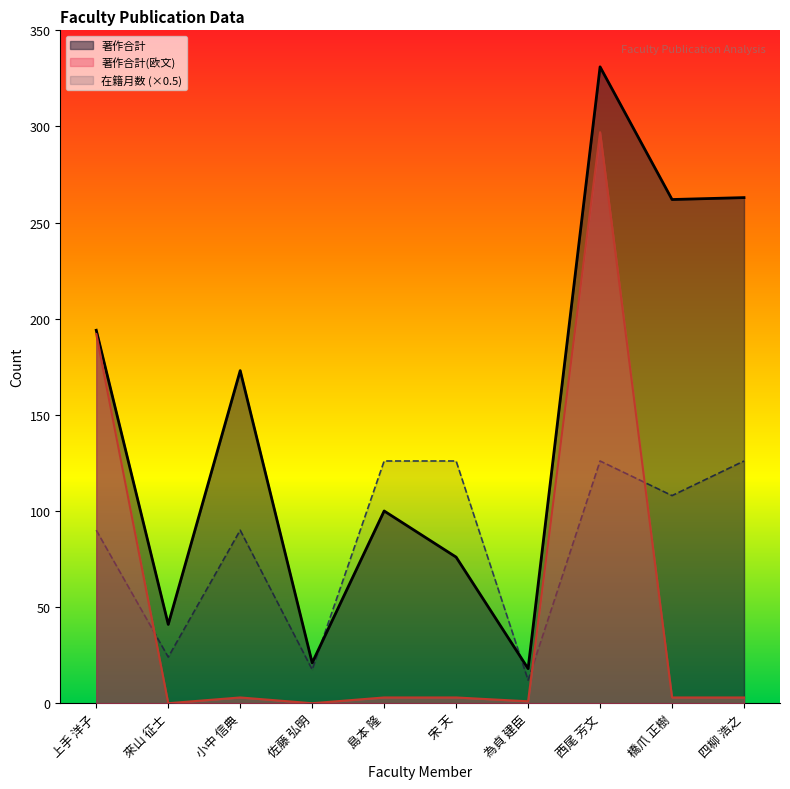

What is the difference between the highest and lowest values at 佐藤 弘明?

21.0